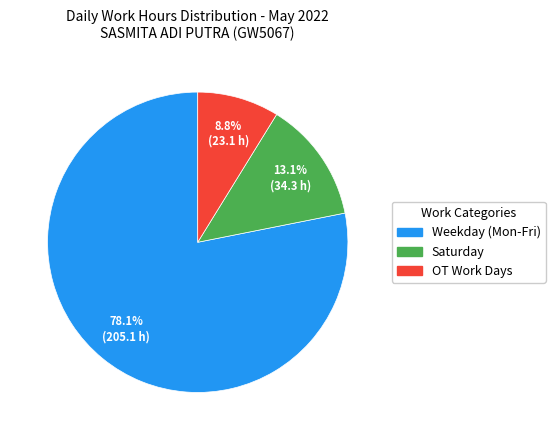

What is the ratio of the value at Saturday to the value at OT Work Days?

1.5